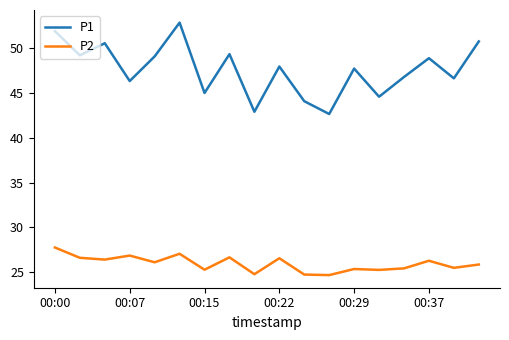

Which series has the largest total across all categories?

P1